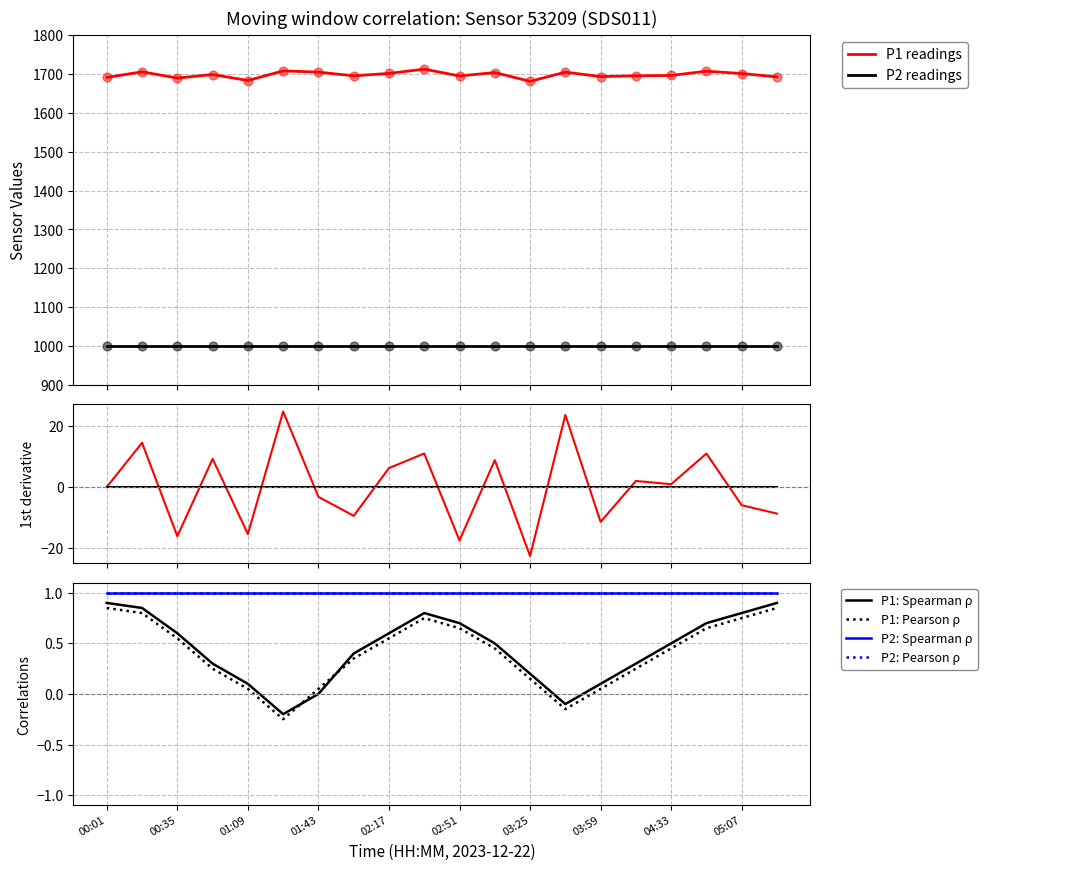

What is the ratio of the value at 01:26 to the value at 04:50?

1.0